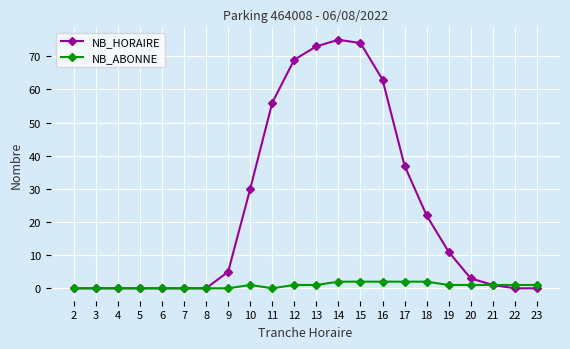

Which series has the widest spread of values?

NB_HORAIRE